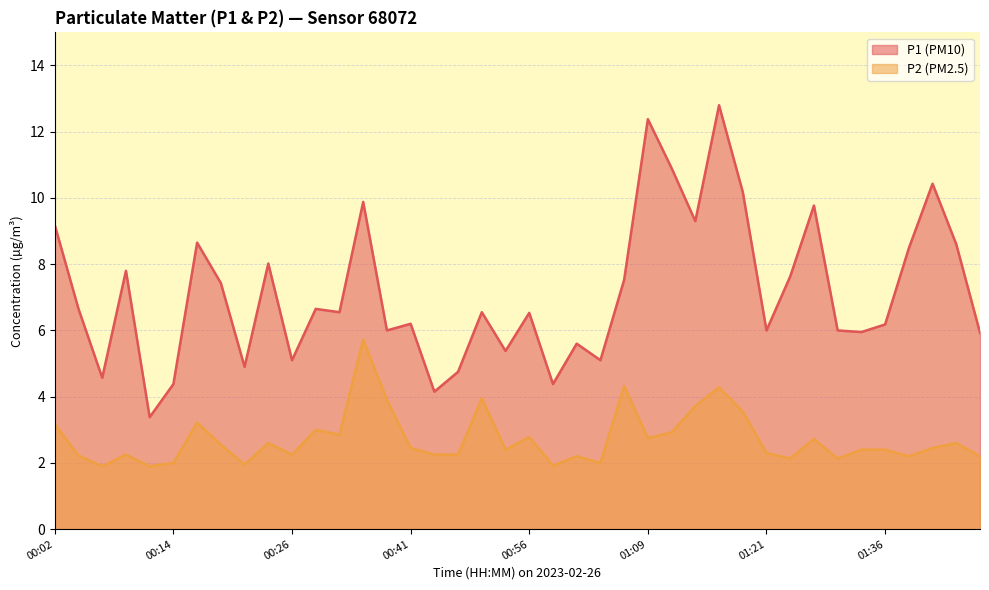

At which label is P2 closest to 3?

00:28